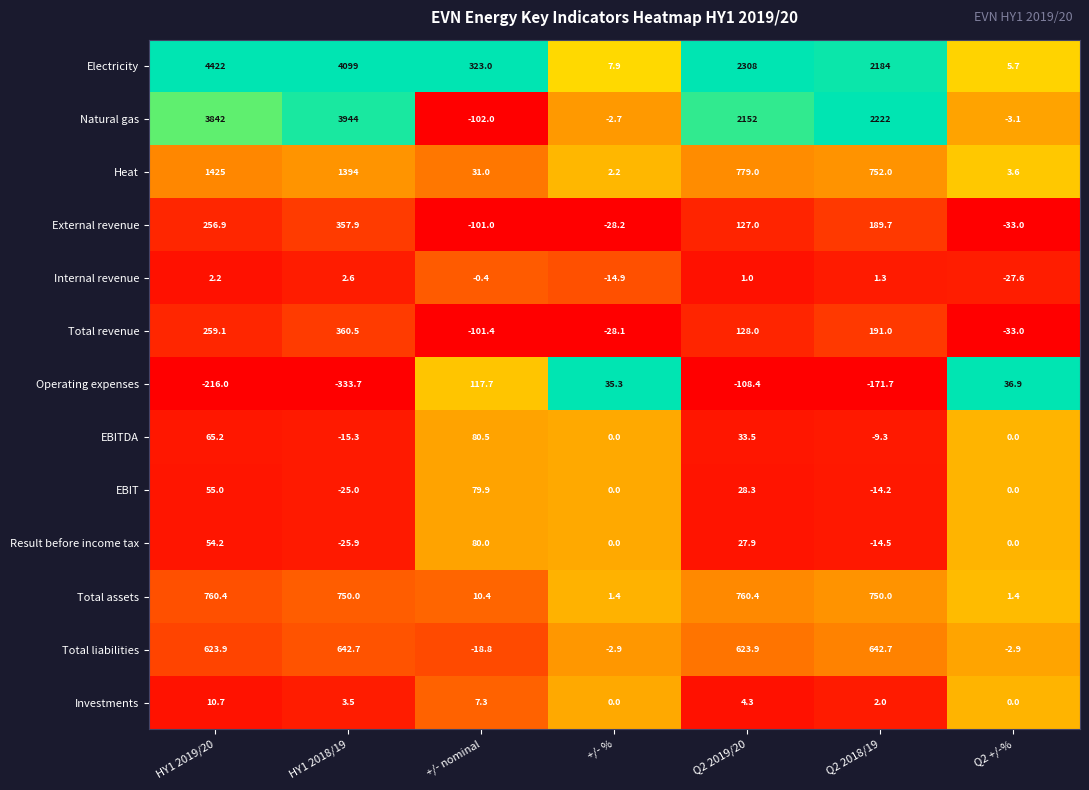

What is the difference between the maximum and minimum values in the Total liabilities series?

661.5